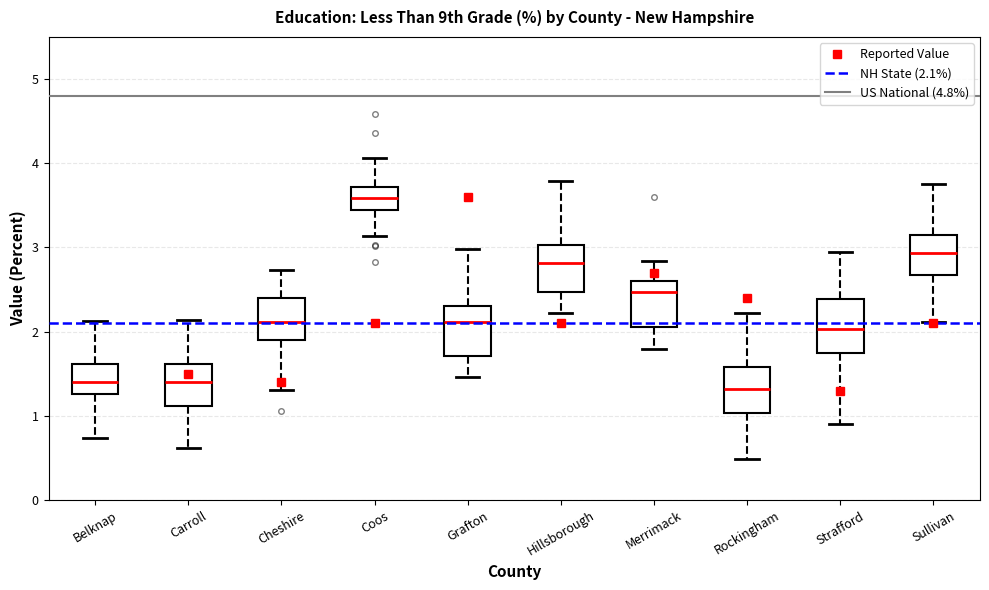

Reading left to right, read every box against the y-axis: the position of its median line, the range the box covers, and the ends of its whiskers. The values are not printed on the chart, so give them approximately, as read against the axis.

Belknap: median 1.4, box 1.3 to 1.6, whiskers 0.7 to 2.1
Carroll: median 1.4, box 1.1 to 1.6, whiskers 0.6 to 2.1
Cheshire: median 2.1, box 1.9 to 2.4, whiskers 1.3 to 2.7
Coos: median 3.6, box 3.4 to 3.7, whiskers 3.1 to 4.1
Grafton: median 2.1, box 1.7 to 2.3, whiskers 1.5 to 3.0
Hillsborough: median 2.8, box 2.5 to 3.0, whiskers 2.2 to 3.8
Merrimack: median 2.5, box 2.1 to 2.6, whiskers 1.8 to 2.8
Rockingham: median 1.3, box 1.0 to 1.6, whiskers 0.5 to 2.2
Strafford: median 2.0, box 1.8 to 2.4, whiskers 0.9 to 2.9
Sullivan: median 2.9, box 2.7 to 3.1, whiskers 2.1 to 3.8